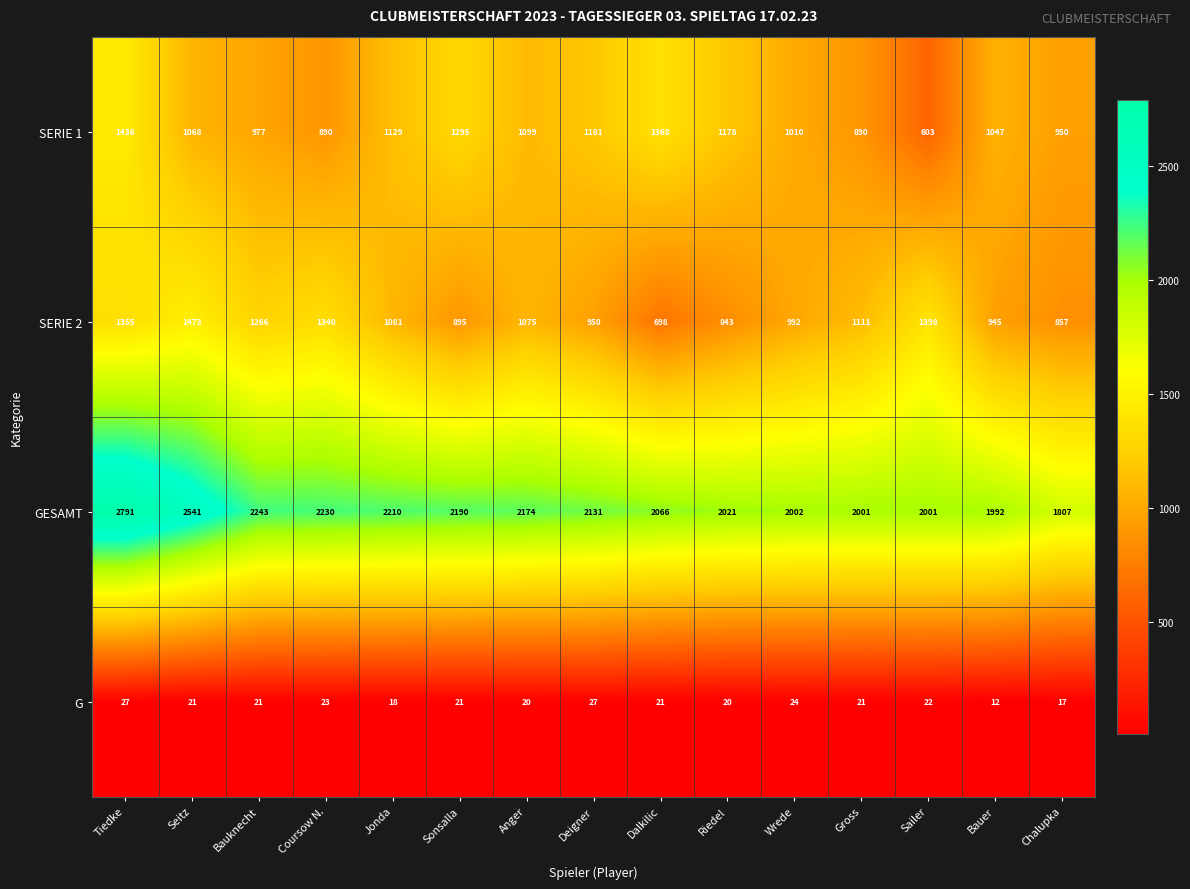

At how many categories does at least one series exceed 2514?

2